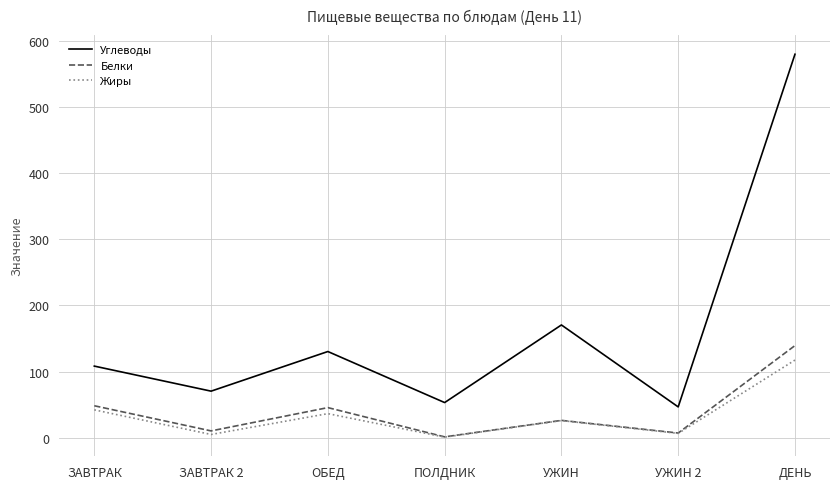

What is the sum of all Жиры values?

234.8